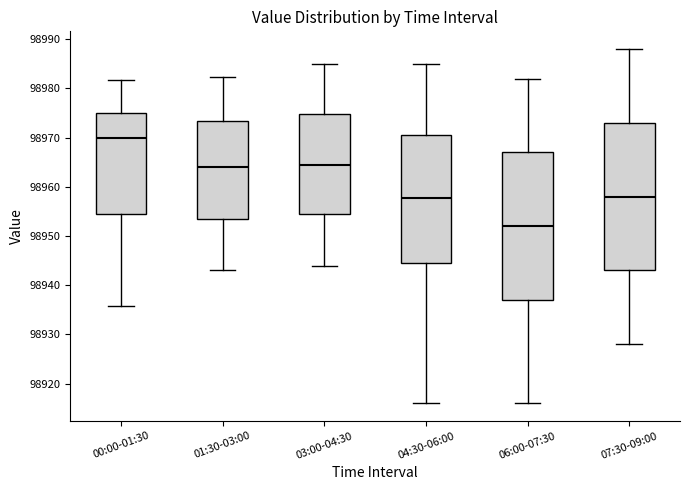

Which box's median line is the highest?

00:00-01:30